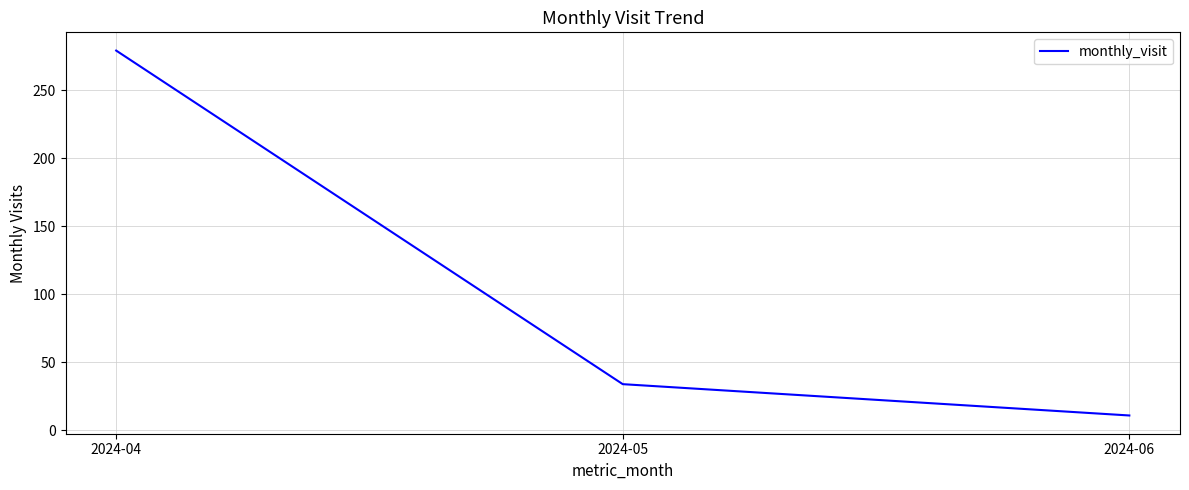

What is the average value?

108